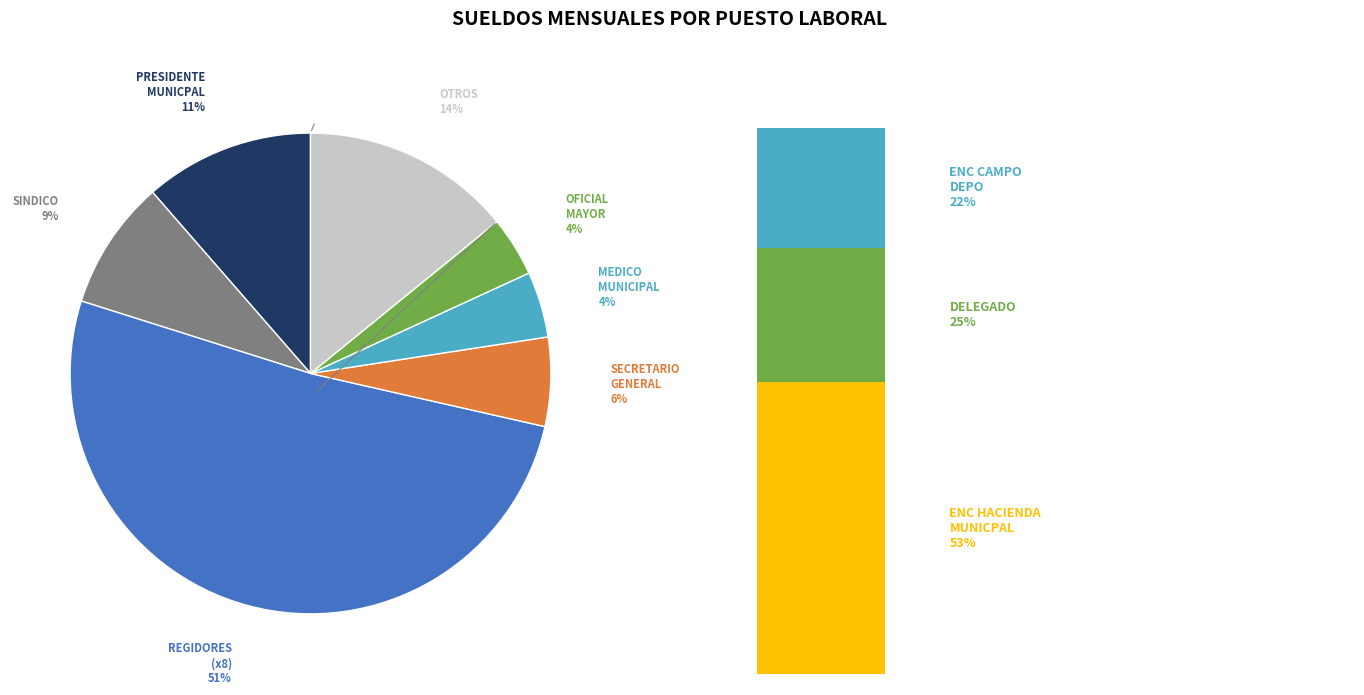

The DELEGADO slice represents 1% of the pie. True or false?

False